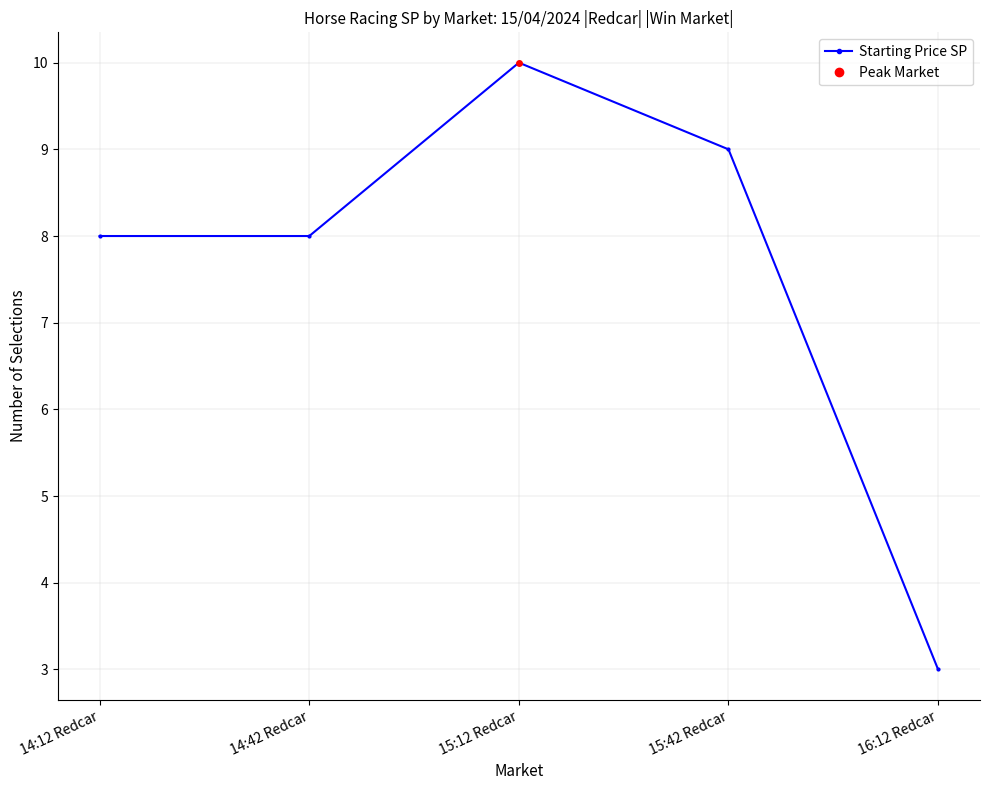

What is the greatest value displayed?

10